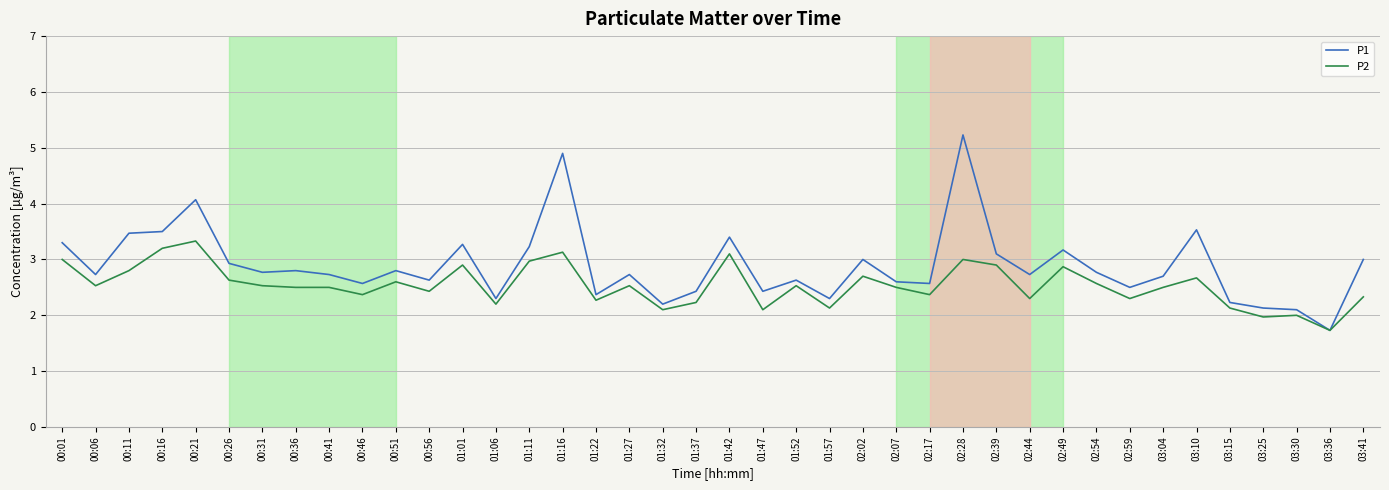

What is the minimum value shown in the chart?

1.7